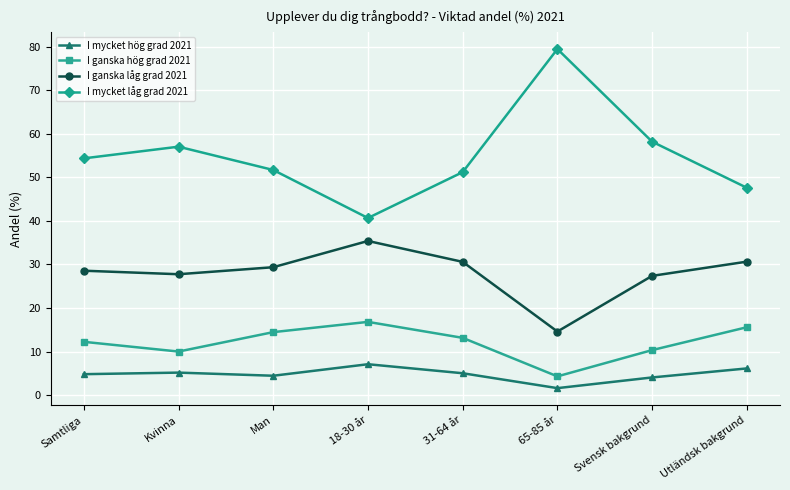

What position from the left is 65-85 år?

6